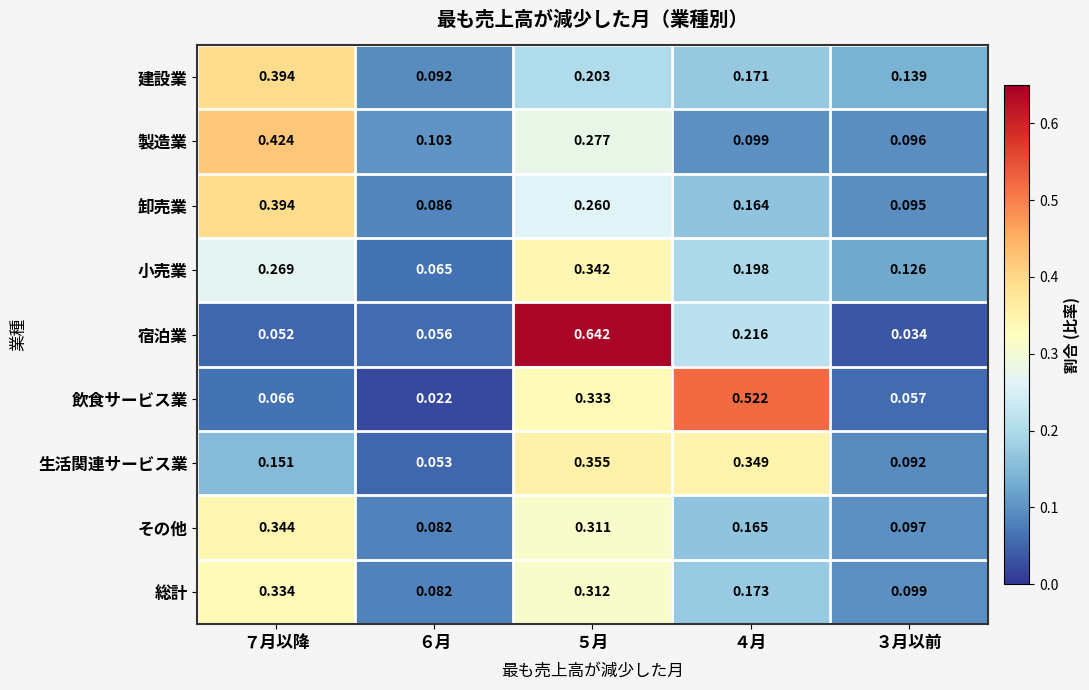

Which series has the largest range (max minus min)?

宿泊業